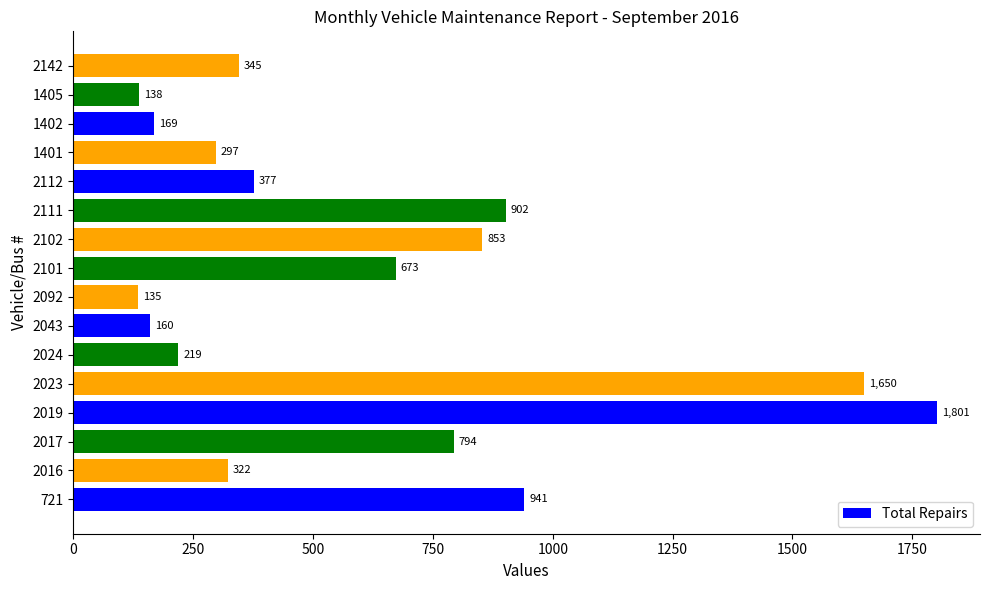

Reading bottom to top, extract all data points from this chart.

941	322	794	1801	1650	219	160	135	673	853	902	377	297	169	138	345